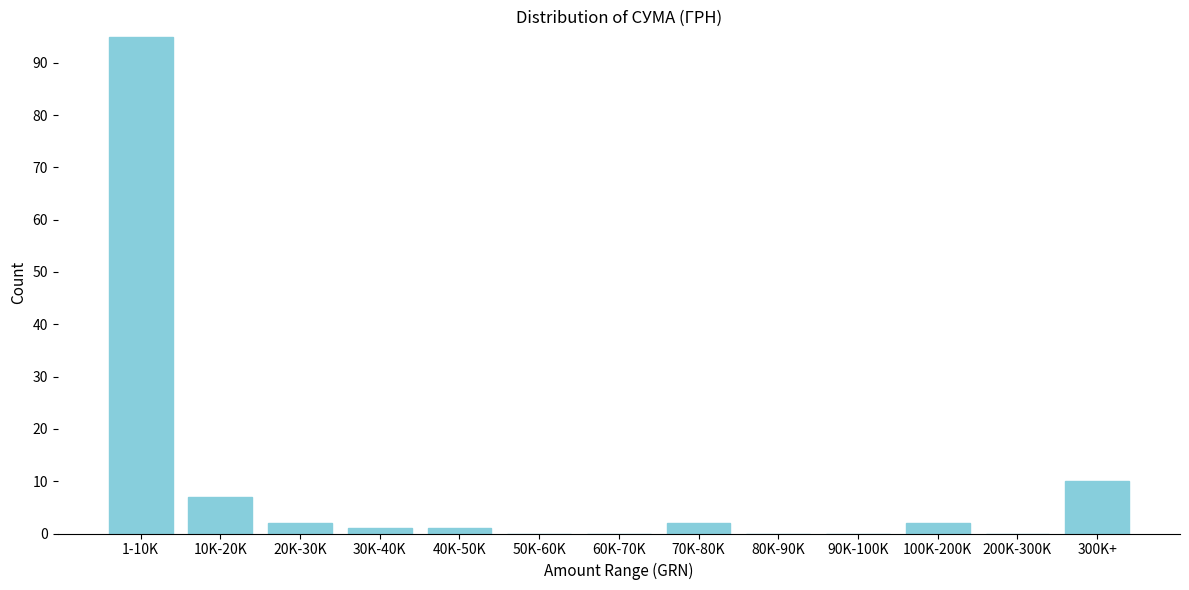

Reading left to right, what are all the values shown in this chart?

1-10K=95	10K-20K=7	20K-30K=2	30K-40K=1	40K-50K=1	50K-60K=0	60K-70K=0	70K-80K=2	80K-90K=0	90K-100K=0	100K-200K=2	200K-300K=0	300K+=10